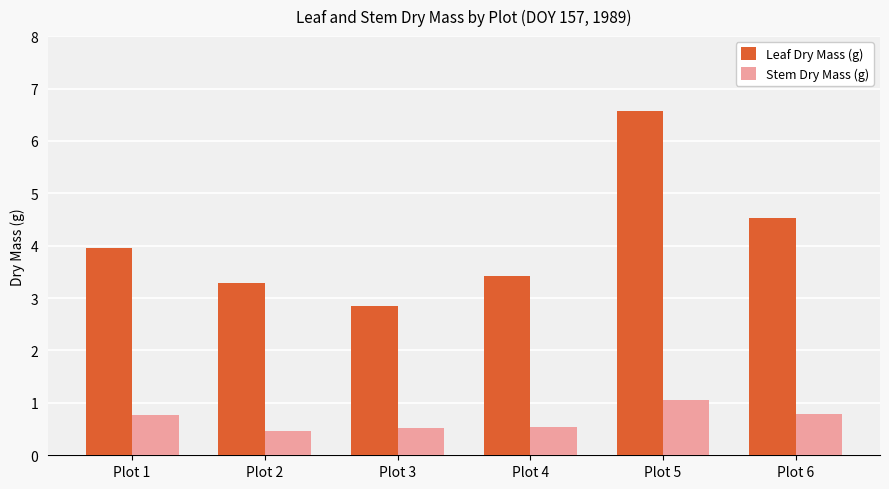

What is the spread (max minus min) of values at Plot 6?

3.7